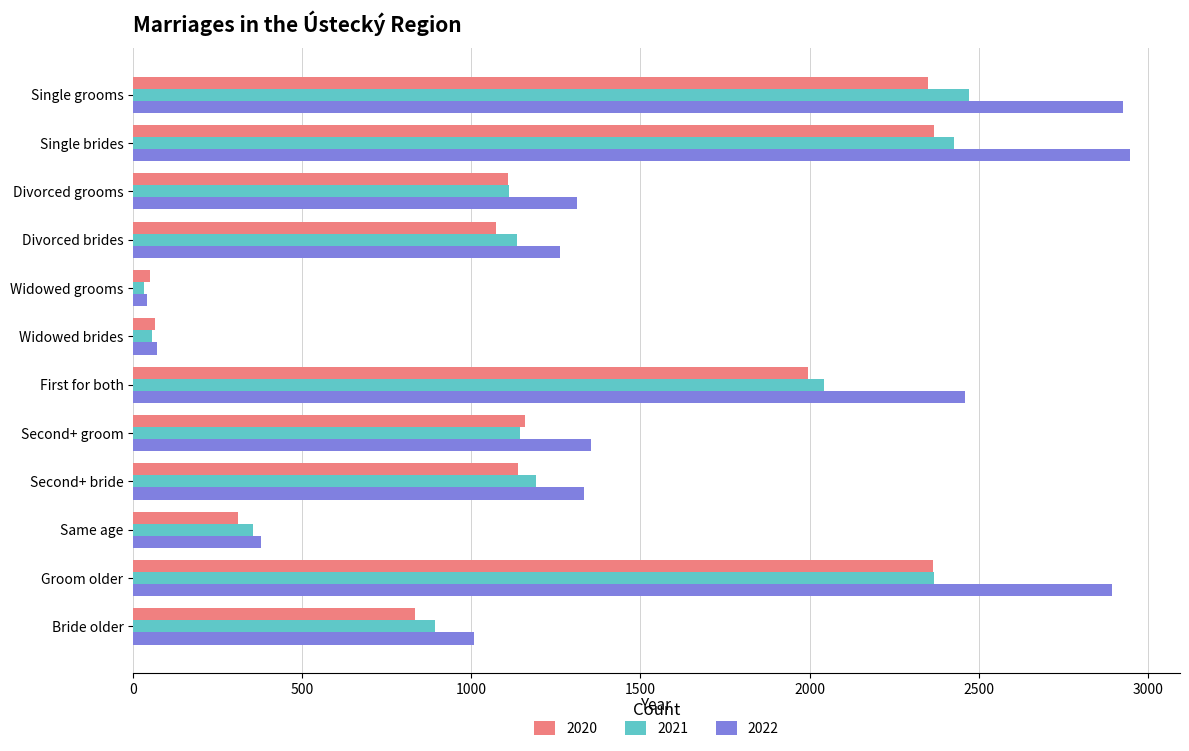

At how many categories does at least one series exceed 2047?

4